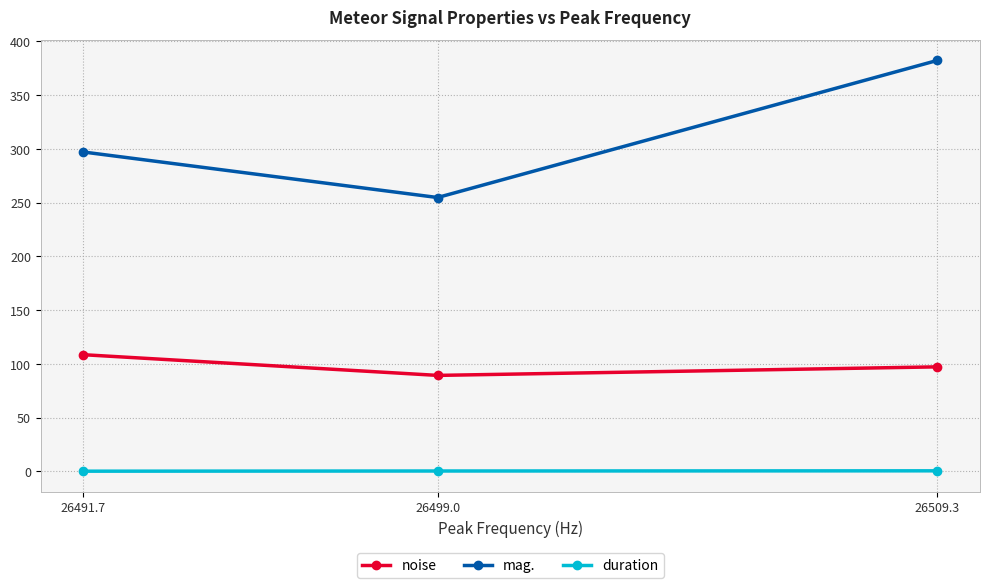

What is the label of the 1st point from the left?

26491.7